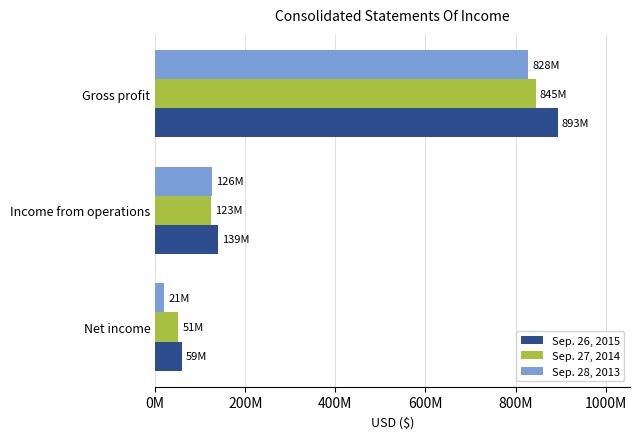

Which series has the widest spread of values?

Sep. 26, 2015